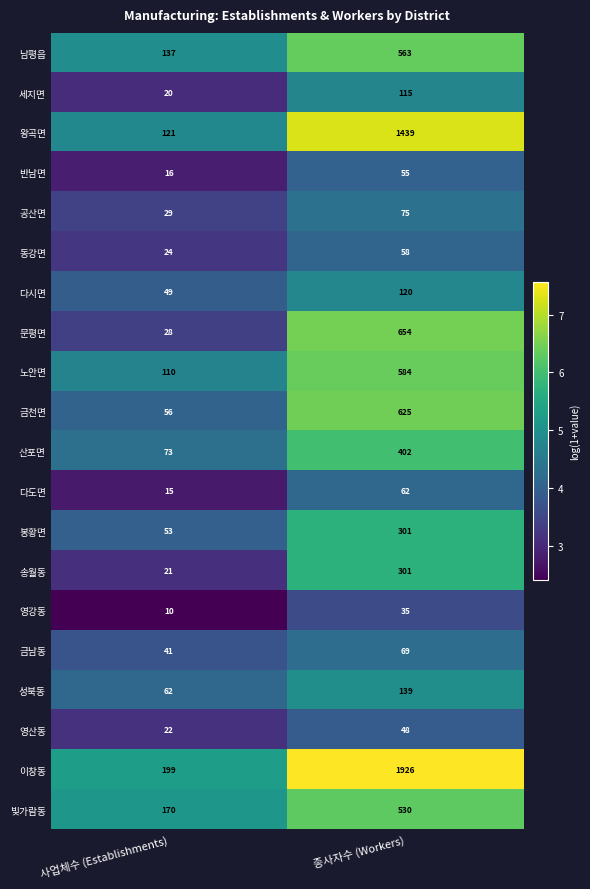

Which series has the largest total across all categories?

이창동